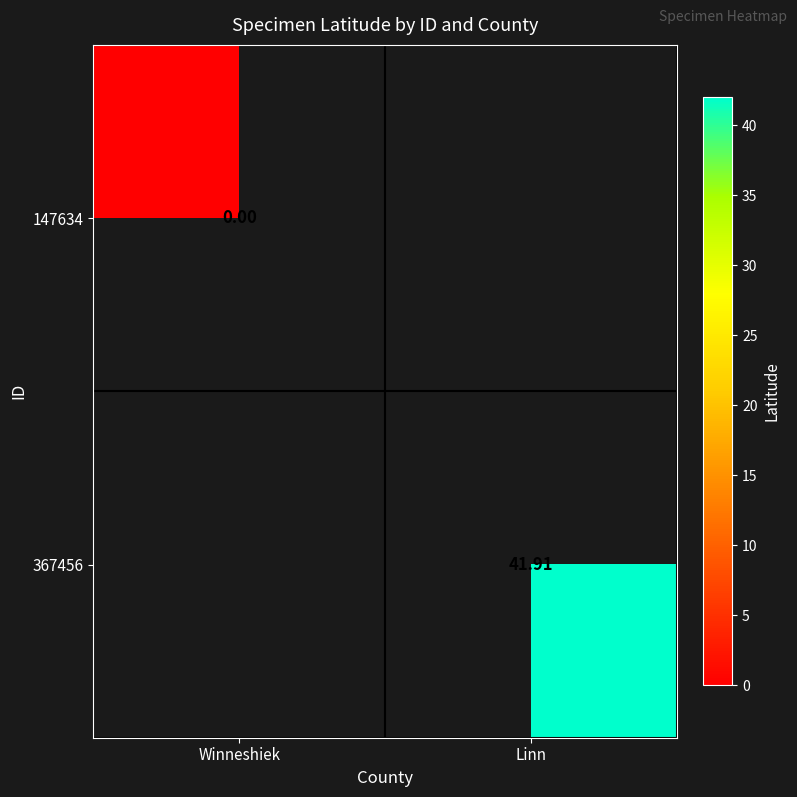

What is the approximate value of 367456 at Linn?

41.9